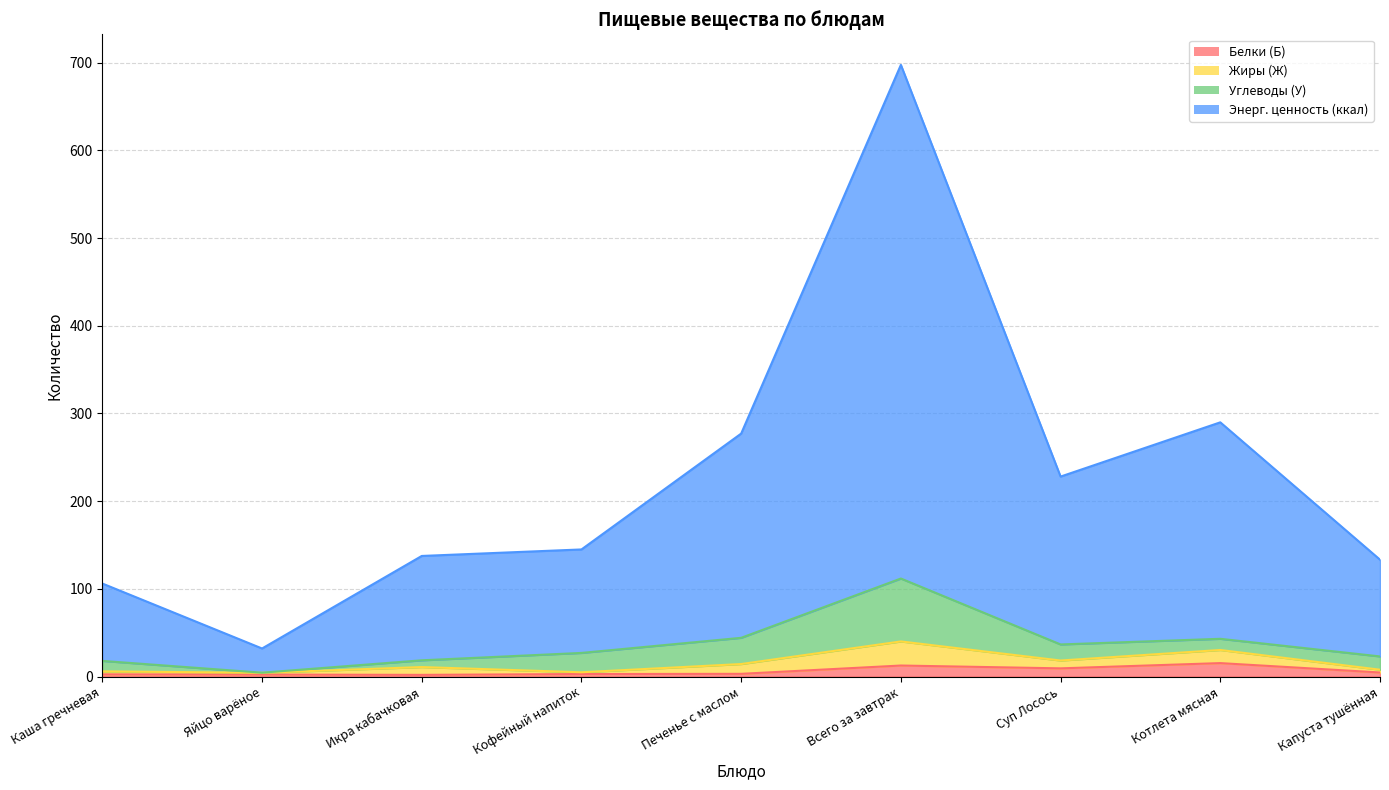

The value of Энерг. ценность (ккал) at Печенье с маслом is 277.0. True or false?

True